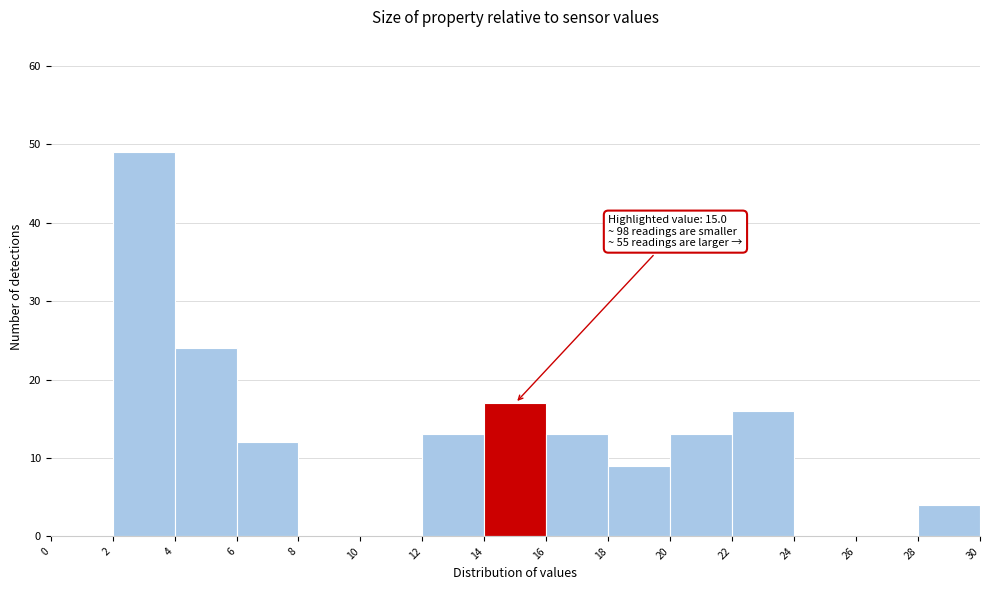

Over which range of the x-axis is the bar tallest?

2 to 4